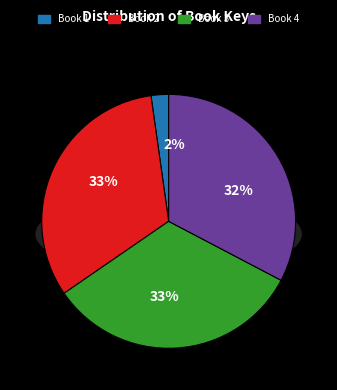

How many slices are in this pie chart?

4